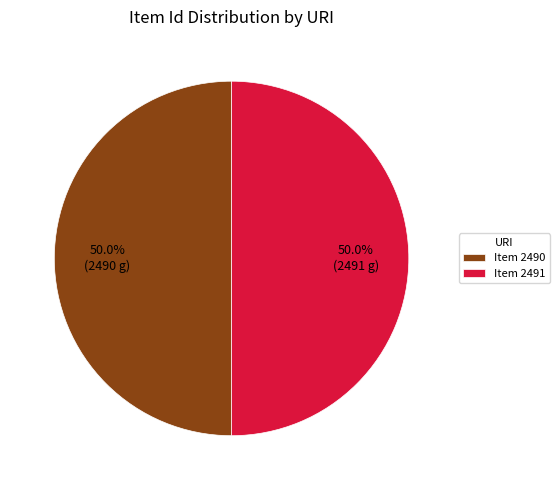

How many segments does this pie chart have?

2